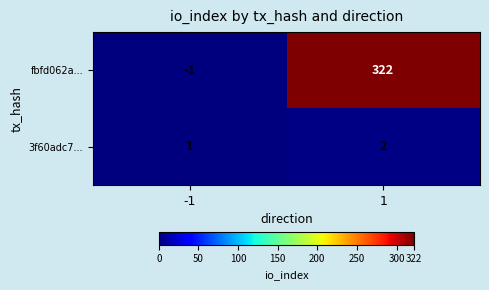

The 3f60adc7... series shows 1 at -1. True or false?

True